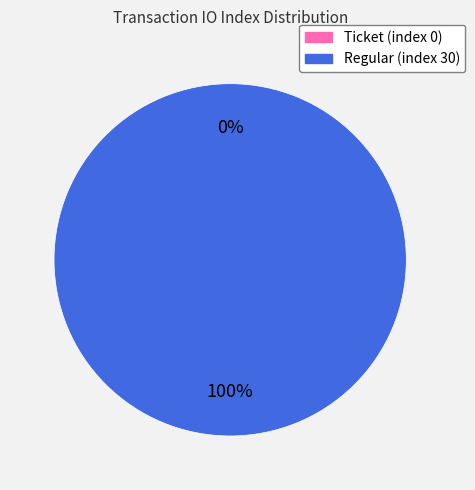

What percentage do Regular (index 30) and Ticket (index 0) together represent?

100.0%